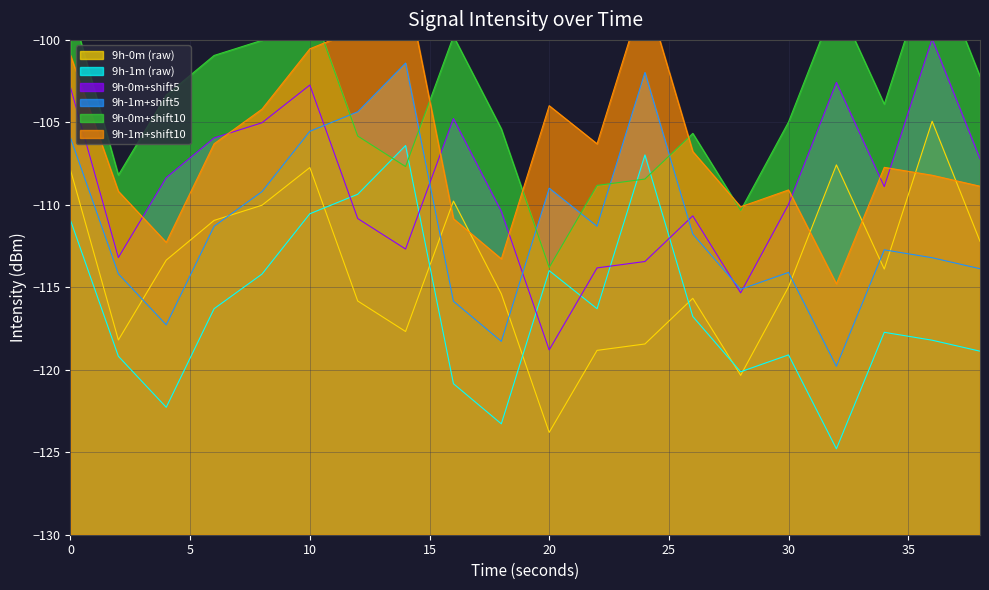

Where is the first local maximum for mean_intensity?

10